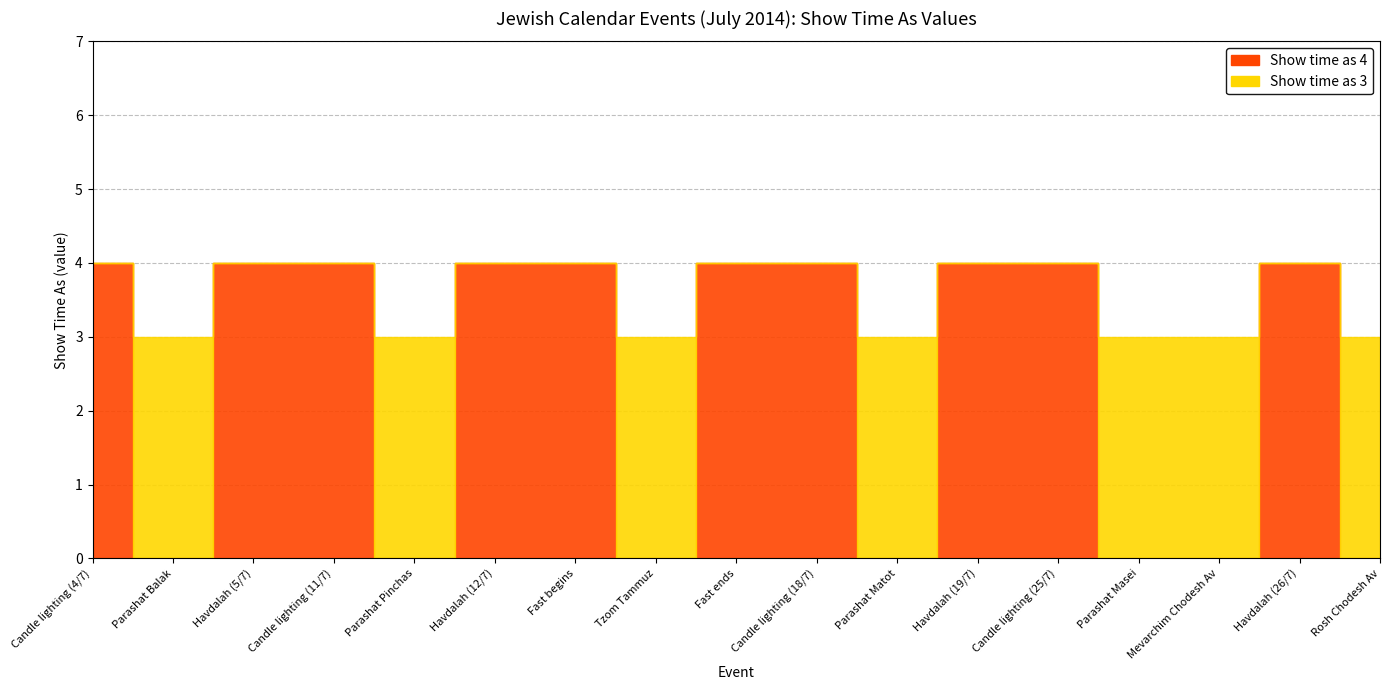

How many values in the Show time as 3 series exceed 0?

7